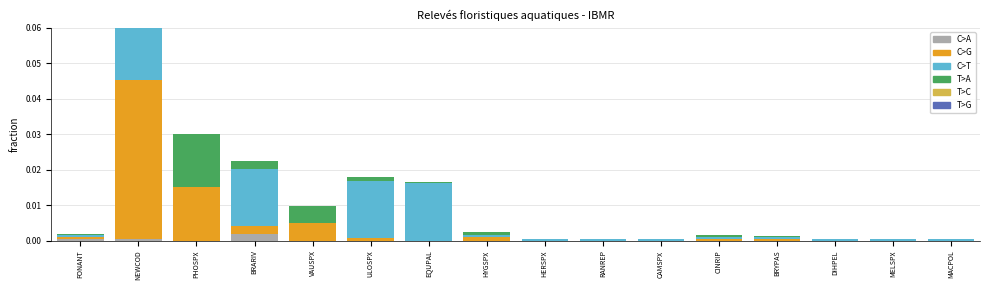

Is the value of C>T at NEWCOD greater than the value of T>G at BRARIV?

Yes